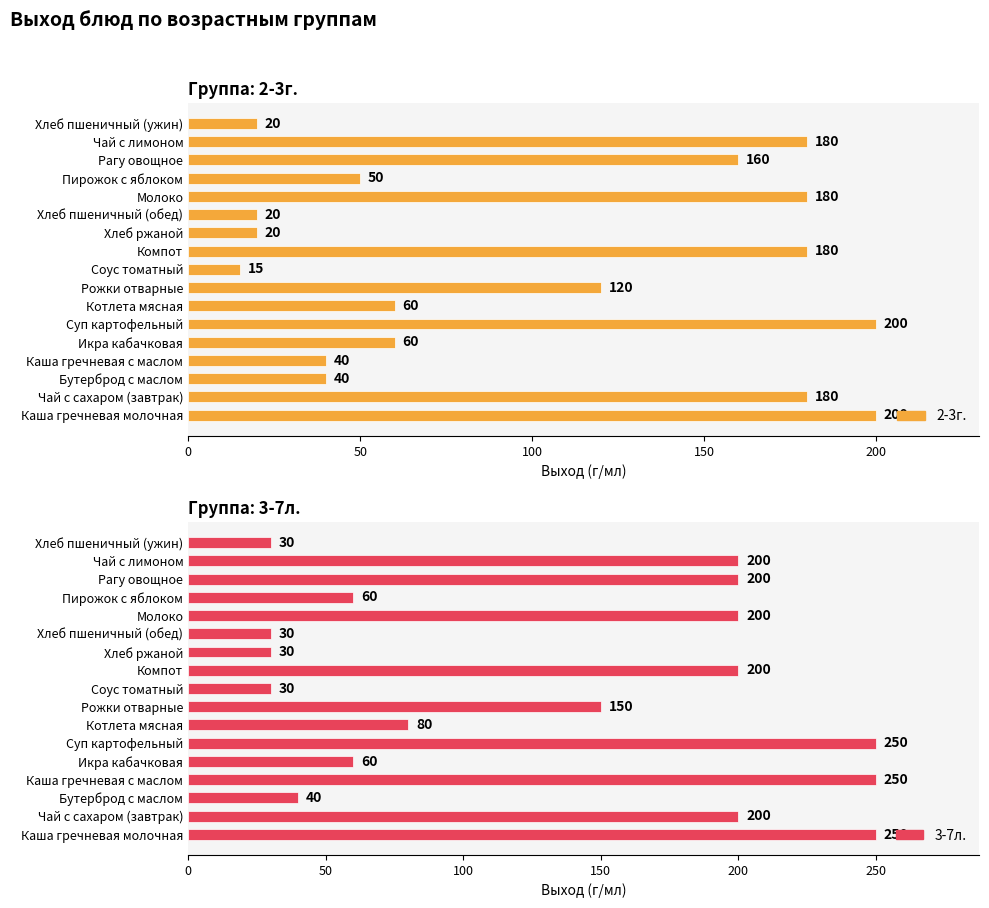

Which series has the widest spread of values?

3-7л.